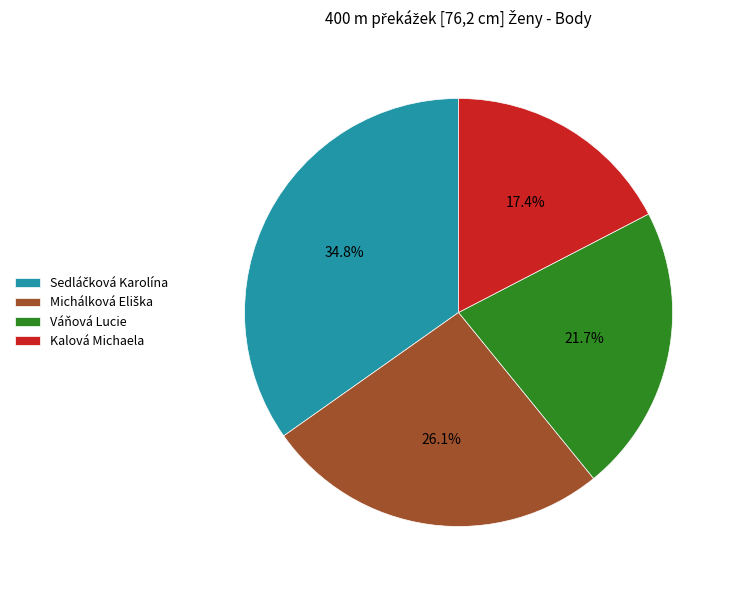

What percentage do Váňová Lucie and Kalová Michaela together represent?

39.1%